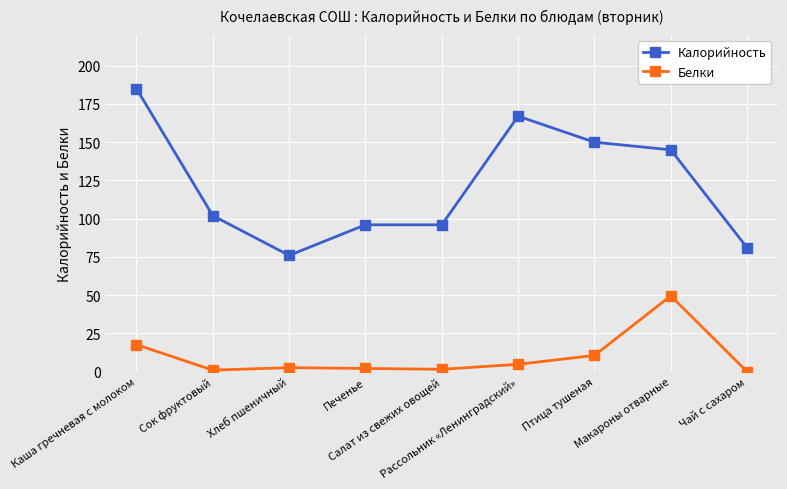

True or false: Калорийность has more than 2 interior local peaks.

False